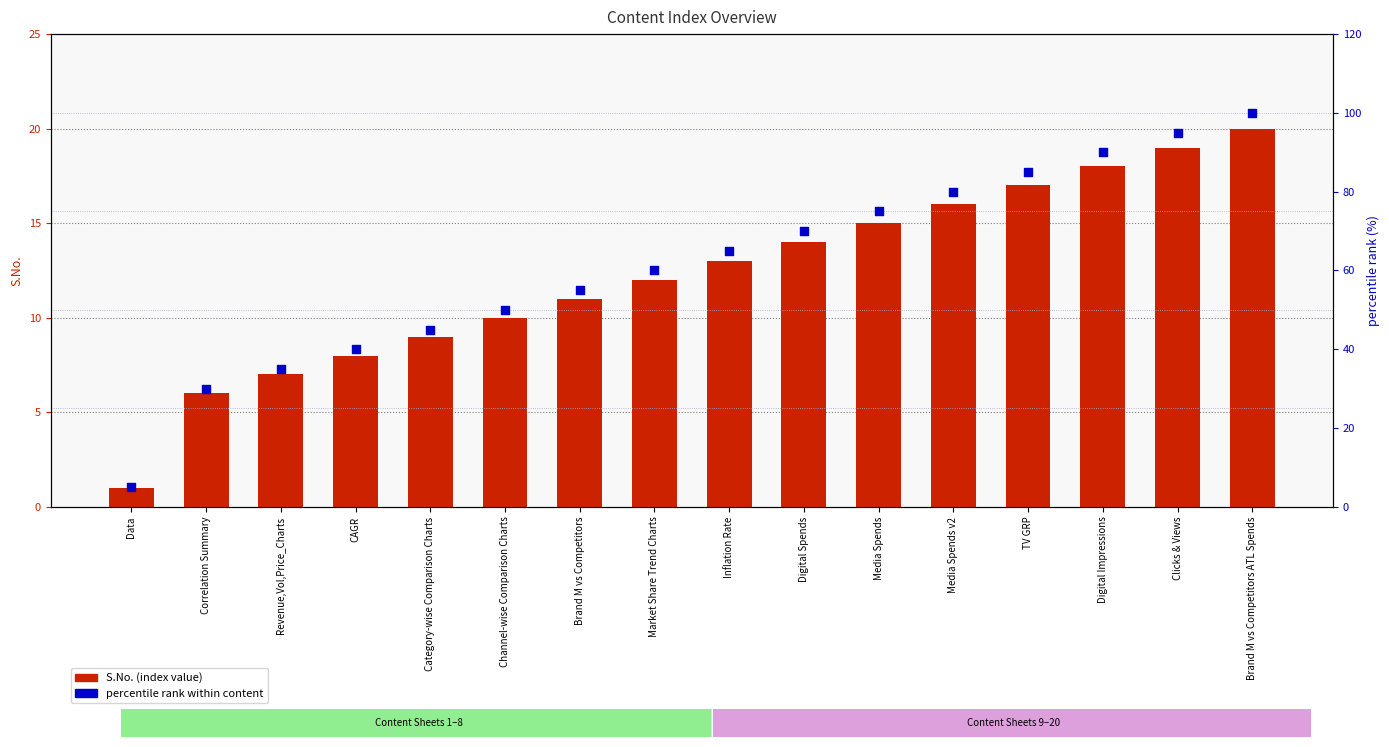

Which series reaches the maximum Y coordinate?

percentile rank within content